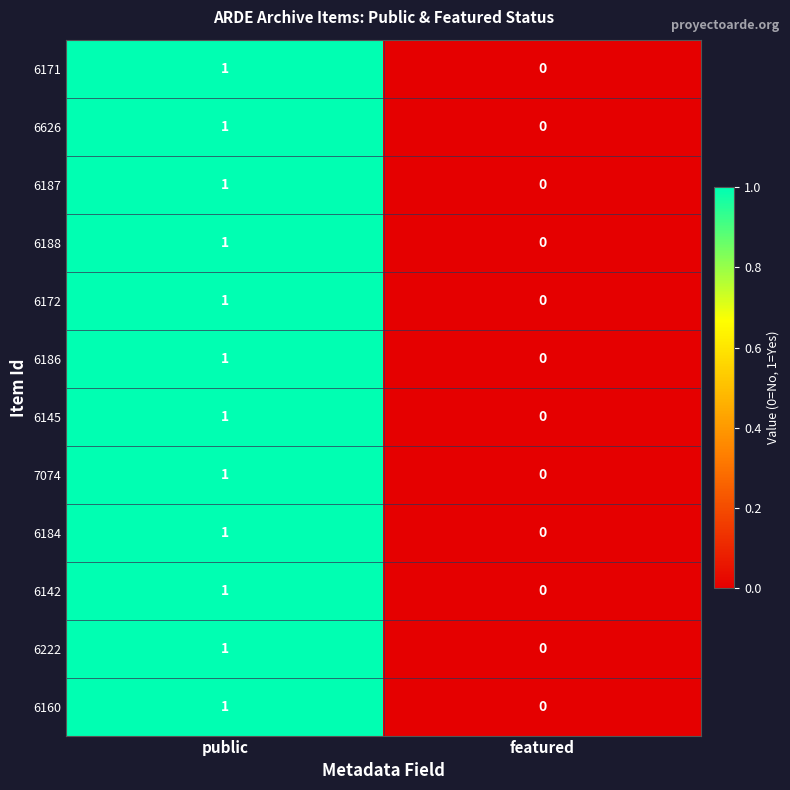

Where is 6142 nearest to the value 0?

featured